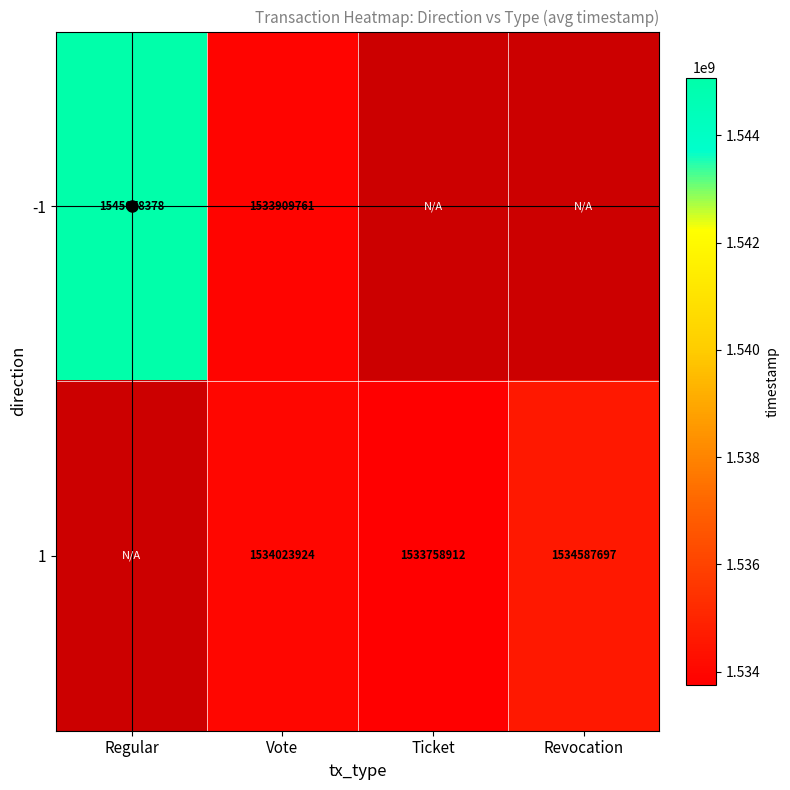

What is the greatest value displayed?

1545078378.0